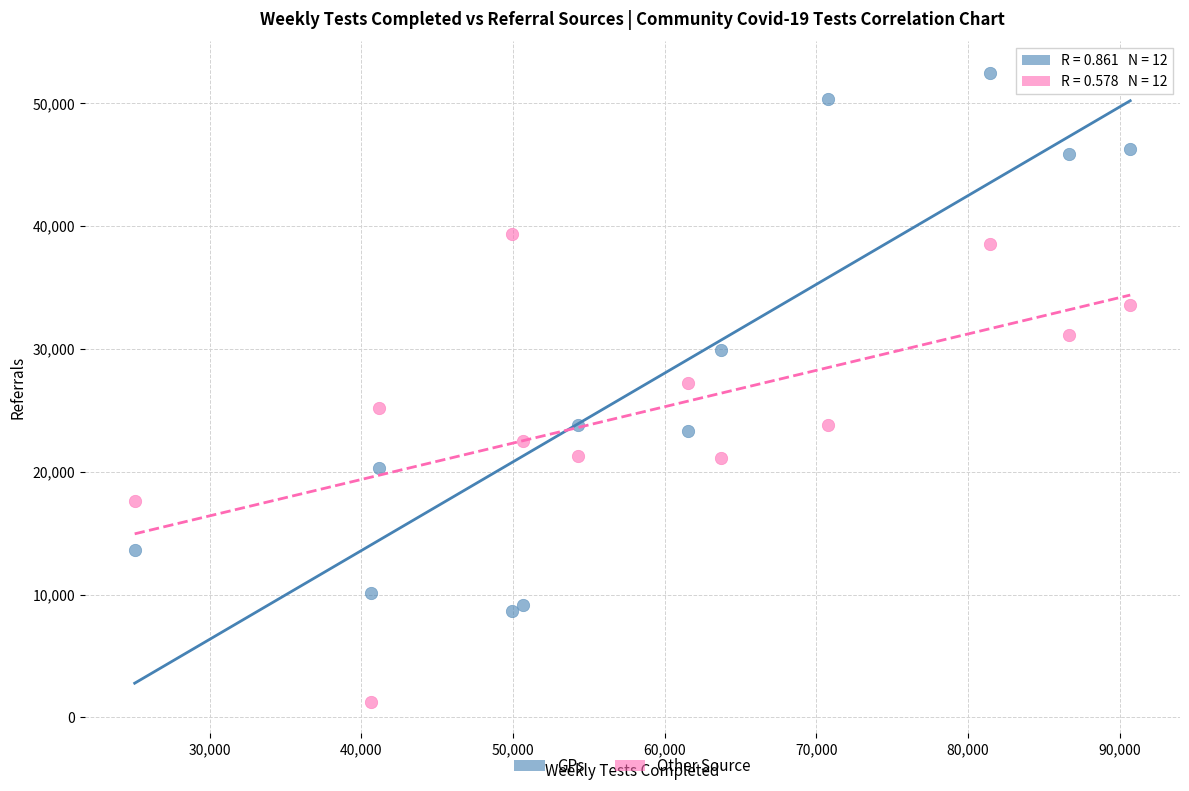

Which series reaches the maximum Y coordinate?

GPs